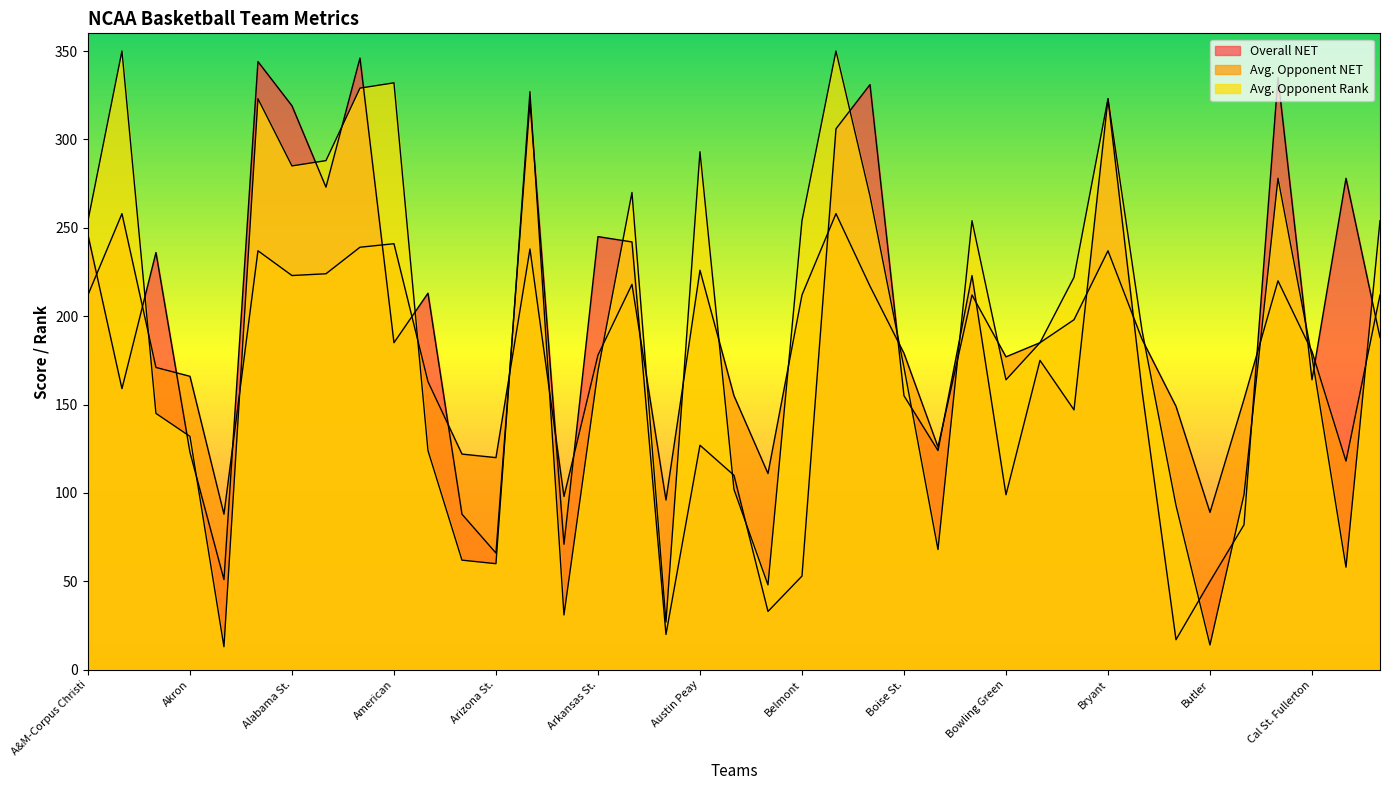

What is the difference between the maximum and minimum values in the Avg. Opponent NET series?

170